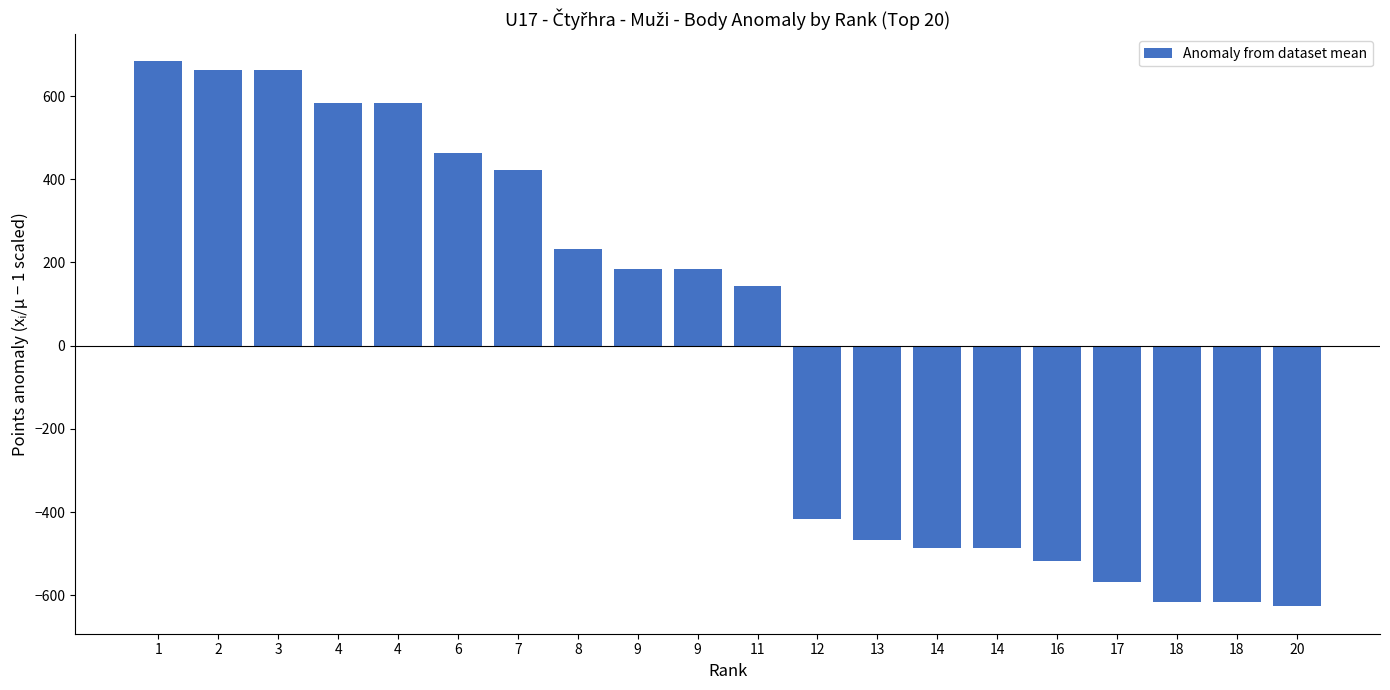

How many values are above zero?

11